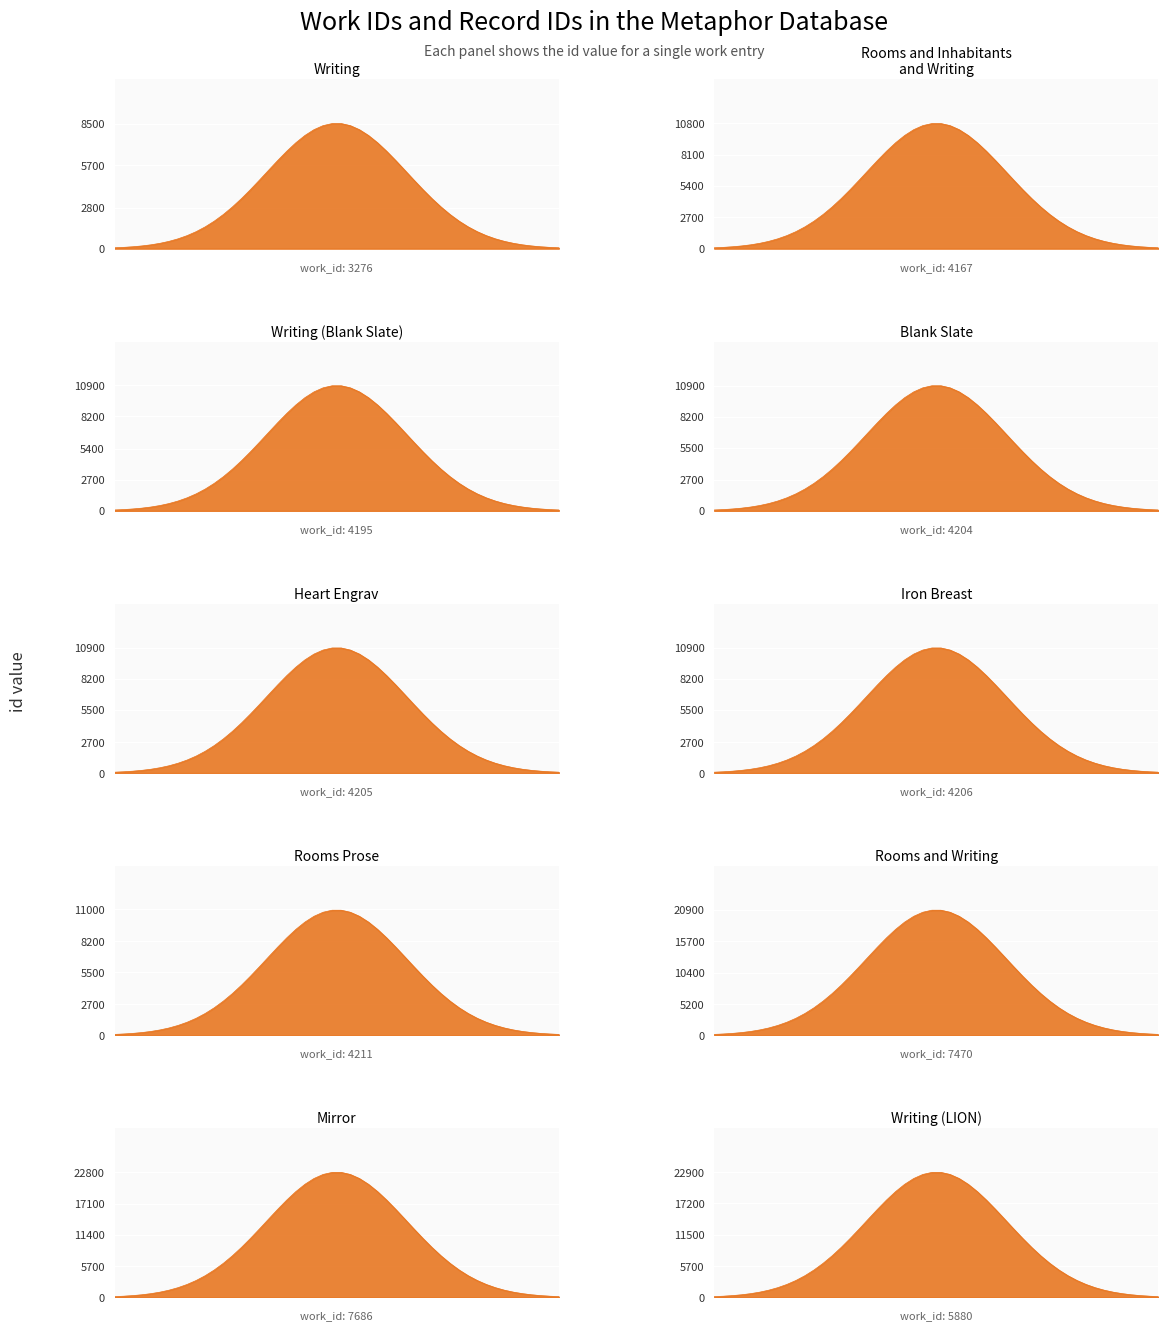

At which category does the chart reach its peak across all series?

5880